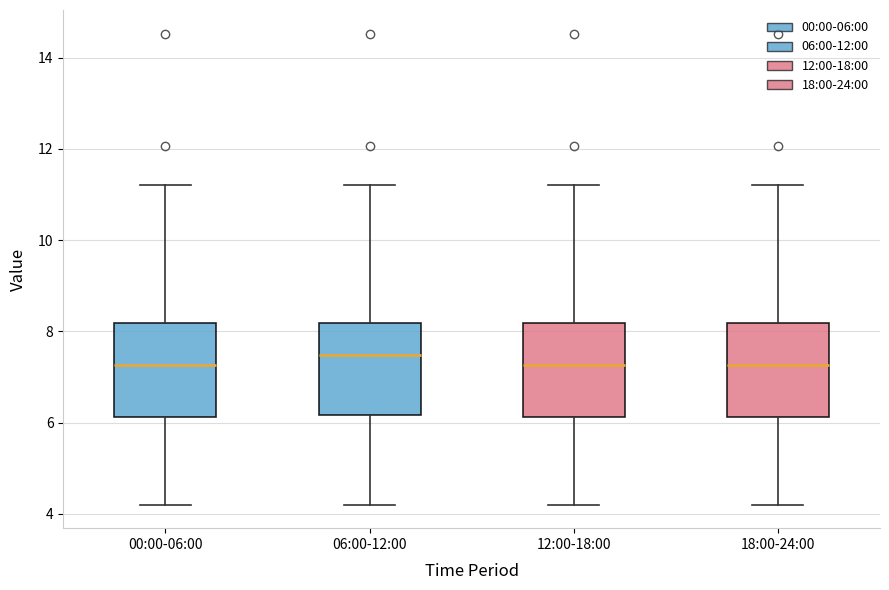

Reading left to right, read every box against the y-axis: the position of its median line, the range the box covers, and the ends of its whiskers. The values are not printed on the chart, so give them approximately, as read against the axis.

00:00-06:00: median 7.2, box 6.2 to 8.2, whiskers 4.2 to 11.2
06:00-12:00: median 7.4, box 6.2 to 8.2, whiskers 4.2 to 11.2
12:00-18:00: median 7.2, box 6.2 to 8.2, whiskers 4.2 to 11.2
18:00-24:00: median 7.2, box 6.2 to 8.2, whiskers 4.2 to 11.2